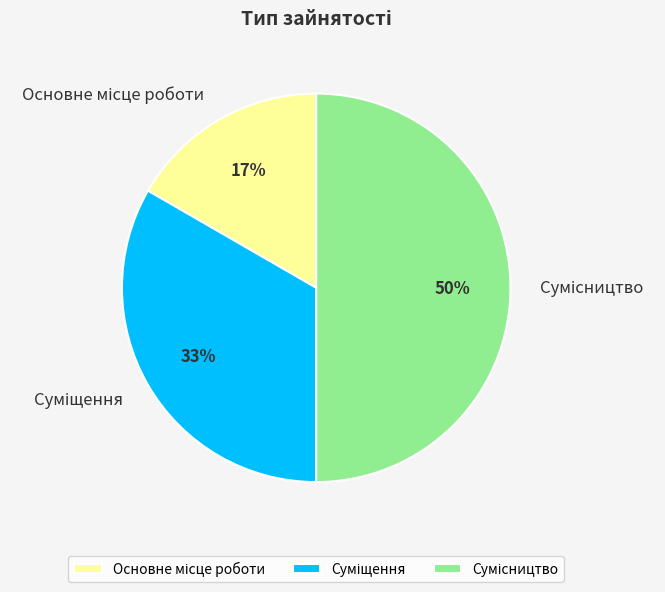

Which category has the biggest portion of the pie?

Сумісництво